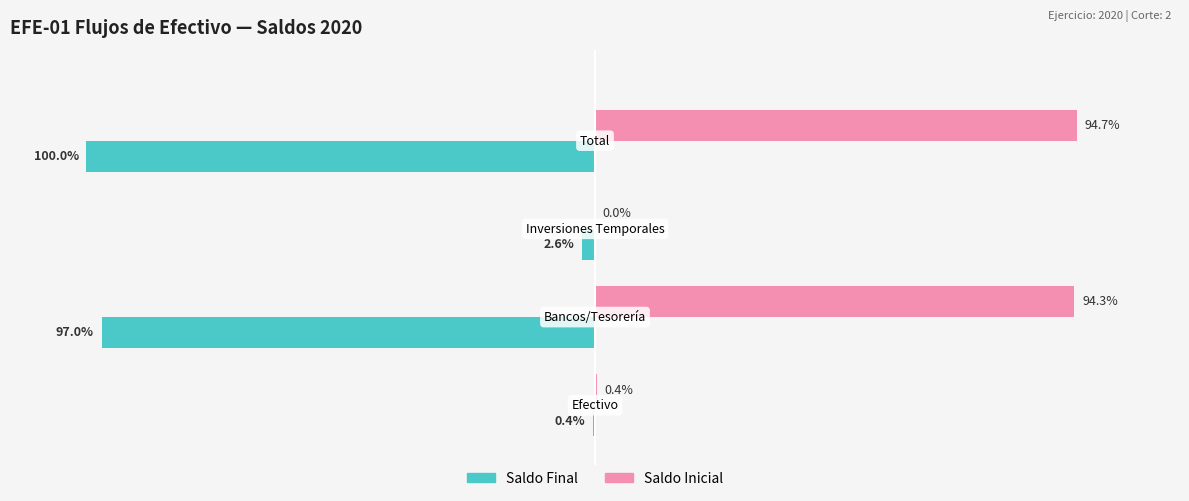

What are all the series names shown in the legend?

Saldo Final, Saldo Inicial